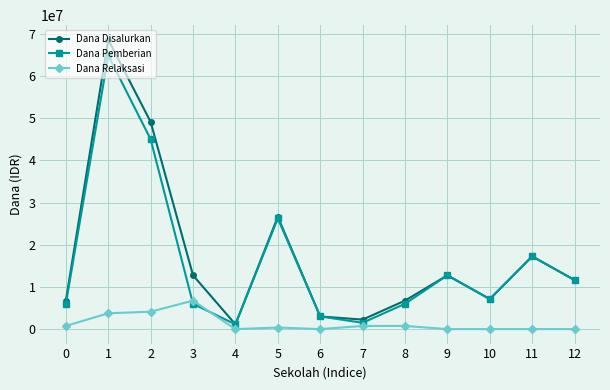

What is the maximum value for Dana Relaksasi?

6750000